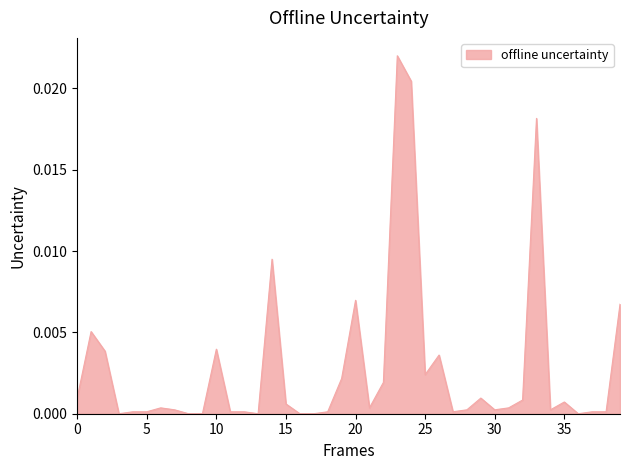

How many lines are shown in the chart?

1